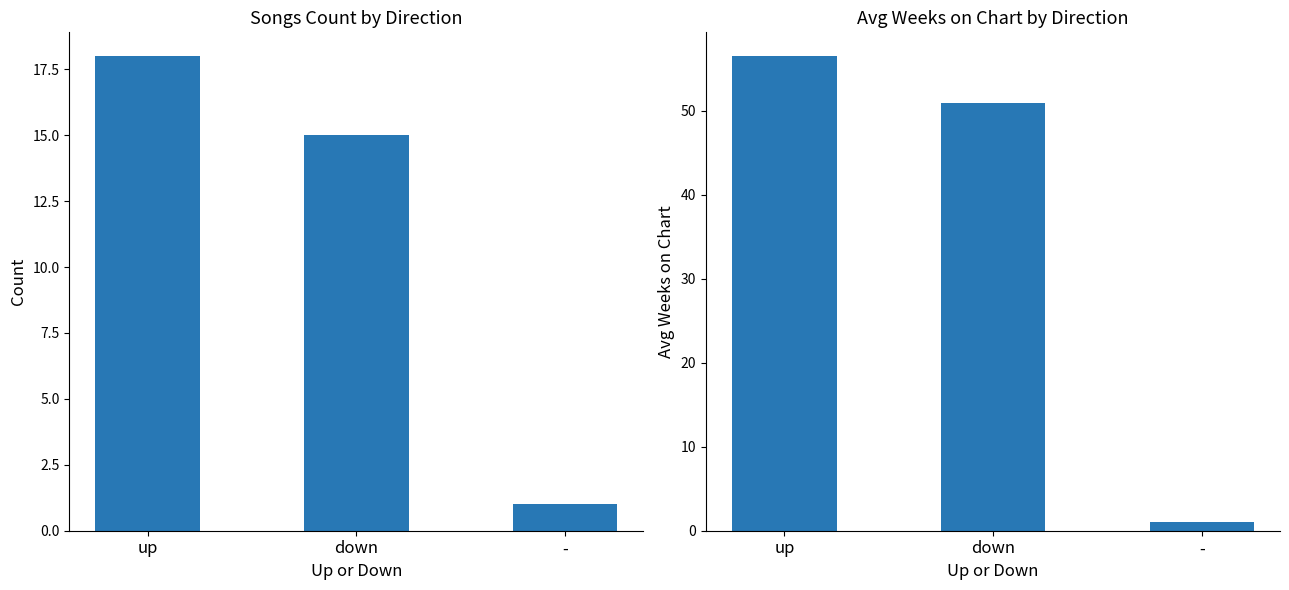

At which category is the sum across all series the highest?

up